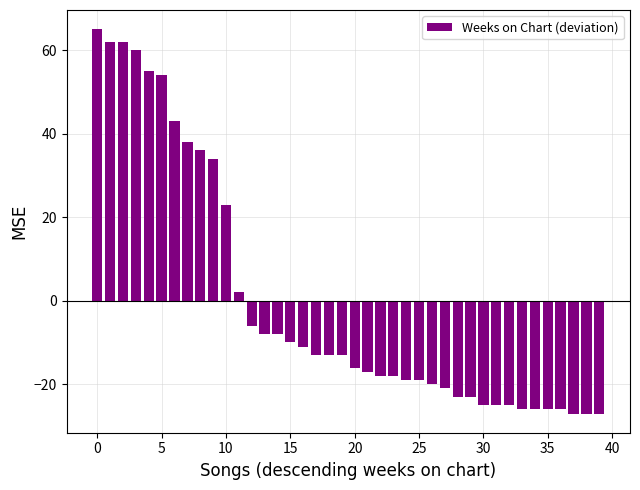

What is the value of the 22nd bar from the left?

-16.9